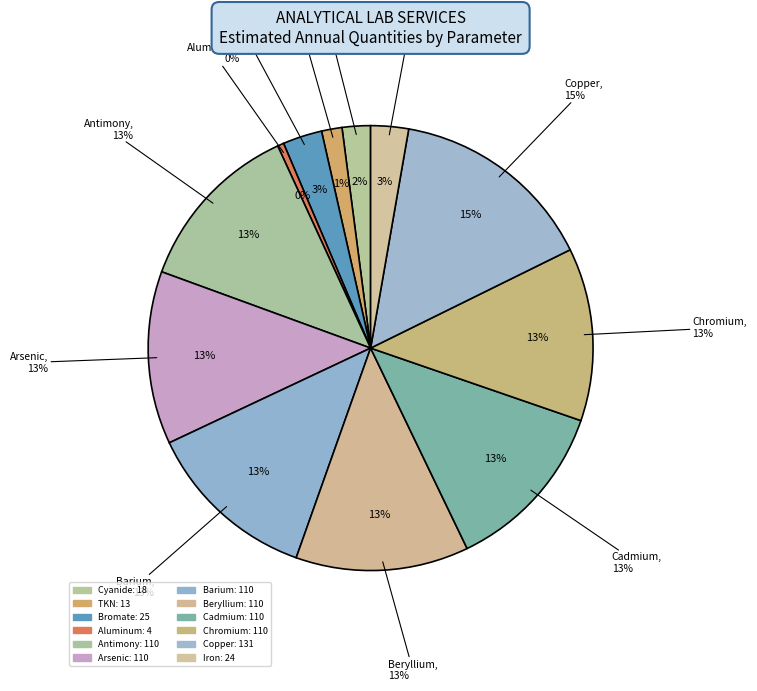

True or false: Cyanide accounts for 2% of the total.

True